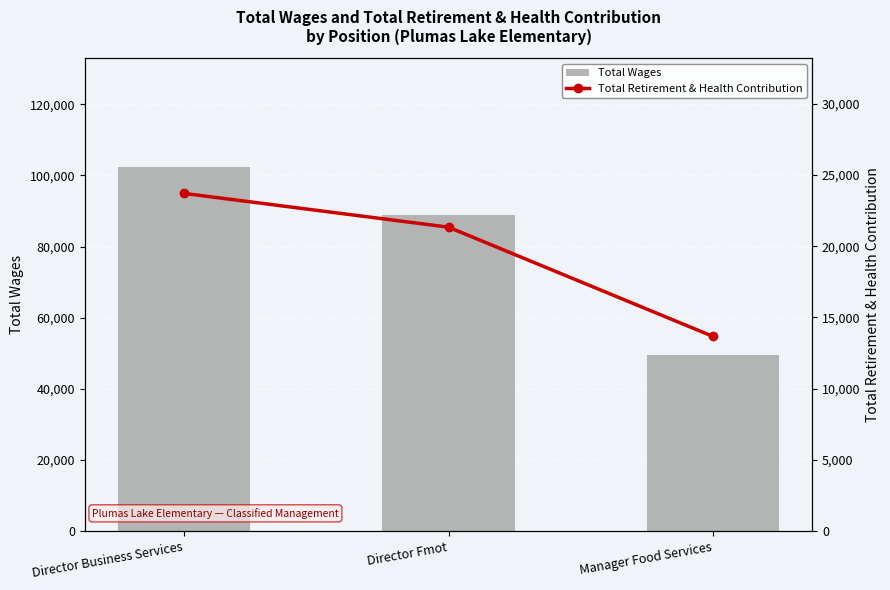

What is the average value of the Total Wages series?

80200